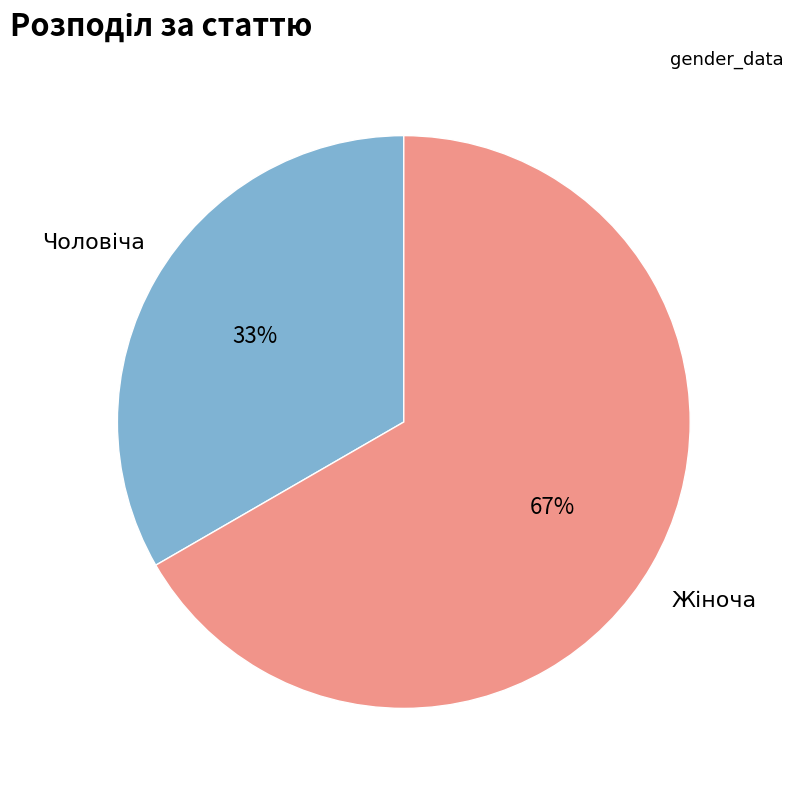

Does any single category account for the majority?

Yes